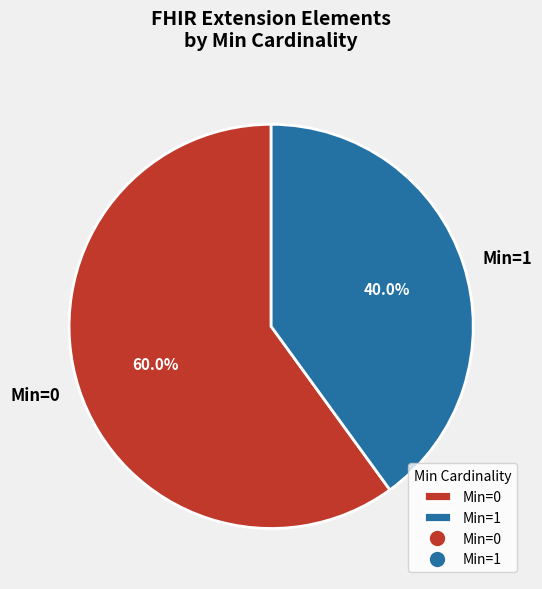

Does Min=0 represent more than half of the total?

Yes